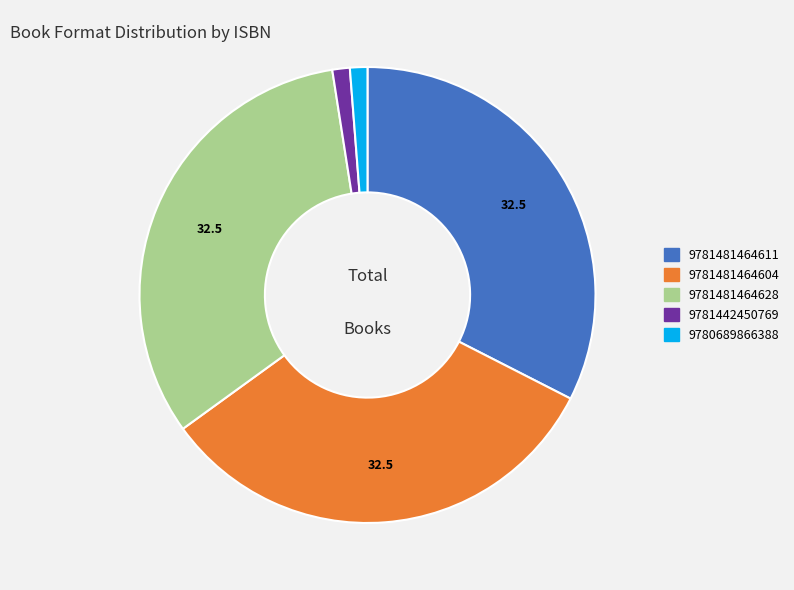

Is the sum of 9781481464604 and 9781481464611 greater than half?

Yes